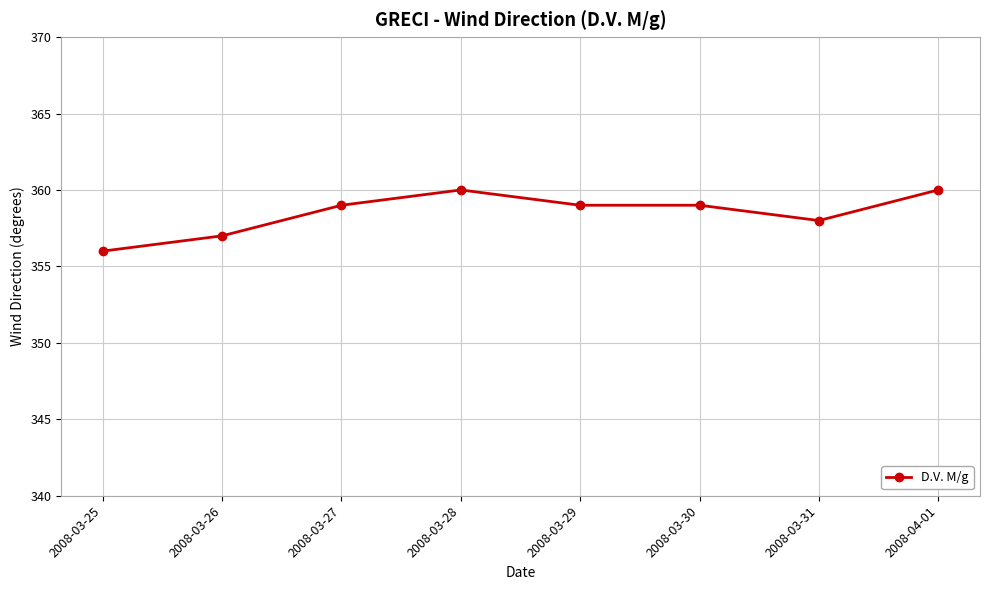

What is the ratio of the value at 2008-03-26 to the value at 2008-03-31?

1.0